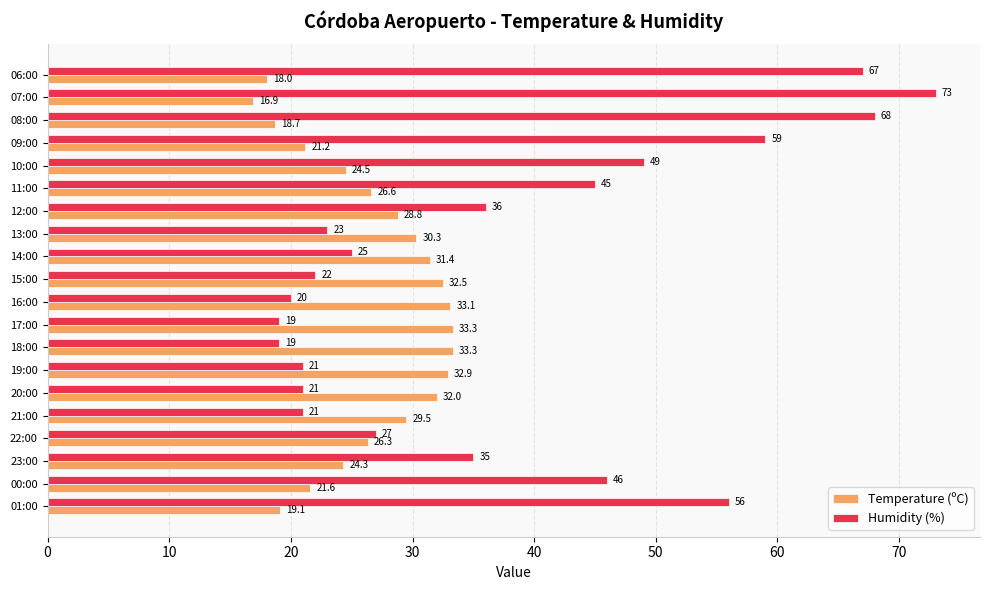

Which category has the lowest value in the Temperature (ºC) series?

07:00